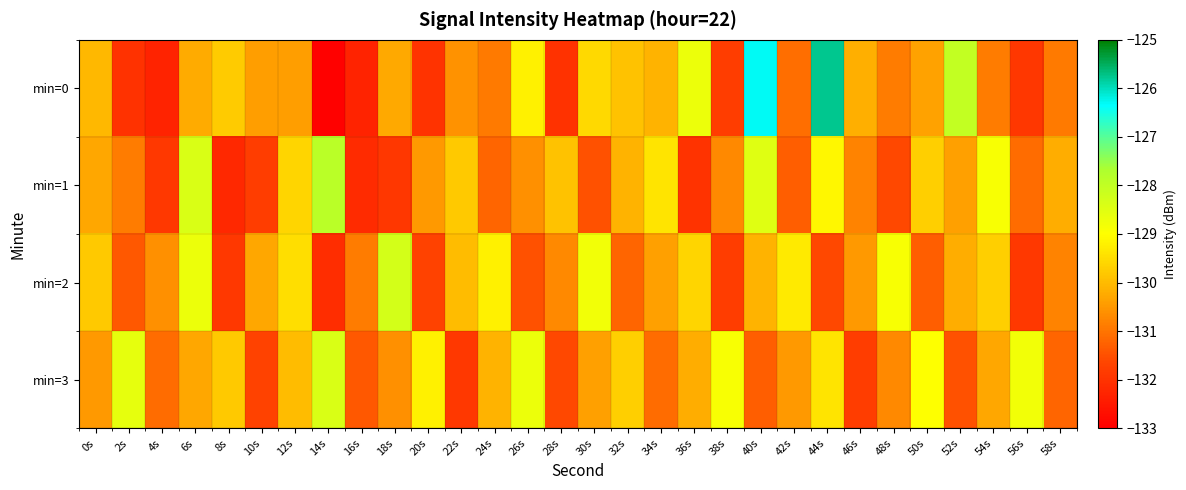

What is the minimum value shown in the chart?

-133.0